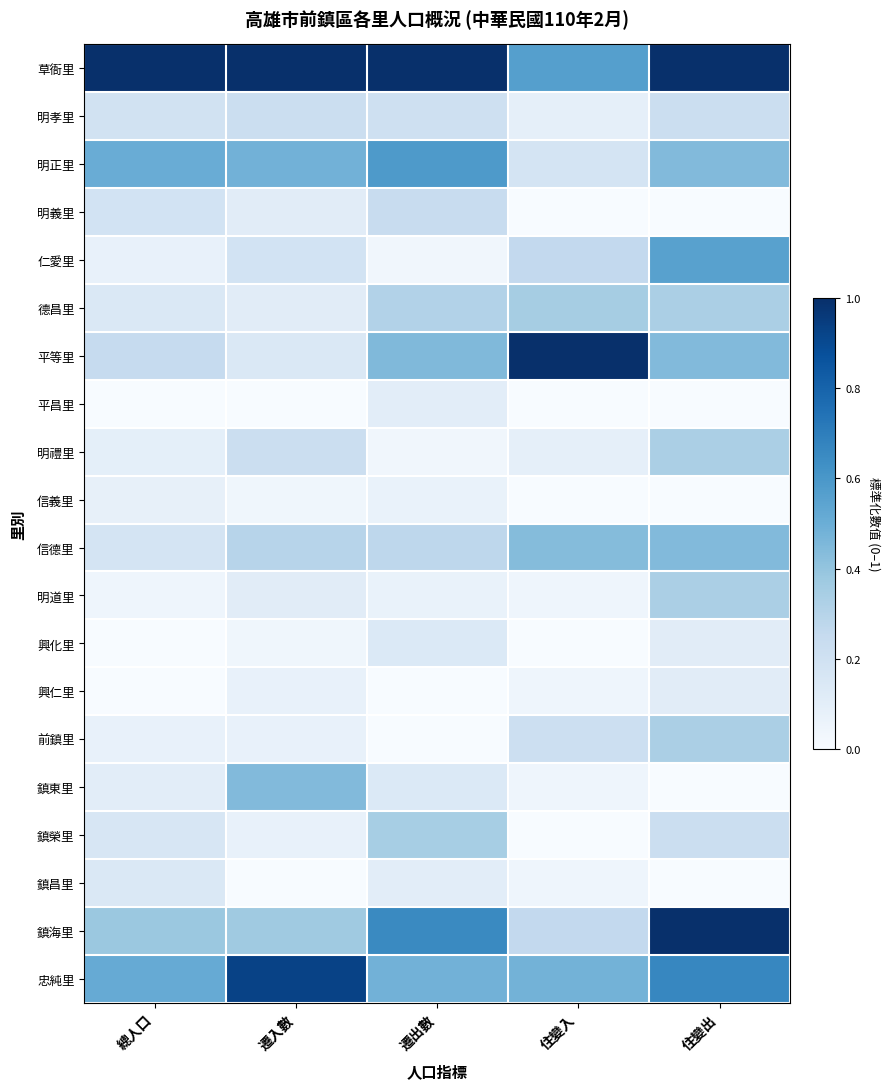

Reading left to right, what are all the values shown in this chart?

草衙里: 總人口=1.0	遷入數=1.0	遷出數=1.0	住變入=0.6	住變出=1.0
明孝里: 總人口=0.2	遷入數=0.2	遷出數=0.2	住變入=0.1	住變出=0.2
明正里: 總人口=0.5	遷入數=0.5	遷出數=0.6	住變入=0.2	住變出=0.4
明義里: 總人口=0.2	遷入數=0.1	遷出數=0.2	住變入=0.0	住變出=0.0
仁愛里: 總人口=0.1	遷入數=0.2	遷出數=0.0	住變入=0.3	住變出=0.6
德昌里: 總人口=0.1	遷入數=0.1	遷出數=0.3	住變入=0.3	住變出=0.3
平等里: 總人口=0.2	遷入數=0.1	遷出數=0.4	住變入=1.0	住變出=0.4
平昌里: 總人口=0.0	遷入數=0.0	遷出數=0.1	住變入=0.0	住變出=0.0
明禮里: 總人口=0.1	遷入數=0.2	遷出數=0.0	住變入=0.1	住變出=0.3
信義里: 總人口=0.1	遷入數=0.0	遷出數=0.1	住變入=0.0	住變出=0.0
信德里: 總人口=0.2	遷入數=0.3	遷出數=0.3	住變入=0.4	住變出=0.4
明道里: 總人口=0.0	遷入數=0.1	遷出數=0.1	住變入=0.0	住變出=0.3
興化里: 總人口=0.0	遷入數=0.0	遷出數=0.1	住變入=0.0	住變出=0.1
興仁里: 總人口=0.0	遷入數=0.1	遷出數=0.0	住變入=0.0	住變出=0.1
前鎮里: 總人口=0.1	遷入數=0.1	遷出數=0.0	住變入=0.2	住變出=0.3
鎮東里: 總人口=0.1	遷入數=0.4	遷出數=0.1	住變入=0.0	住變出=0.0
鎮榮里: 總人口=0.2	遷入數=0.1	遷出數=0.3	住變入=0.0	住變出=0.2
鎮昌里: 總人口=0.1	遷入數=0.0	遷出數=0.1	住變入=0.0	住變出=0.0
鎮海里: 總人口=0.4	遷入數=0.4	遷出數=0.7	住變入=0.3	住變出=1.0
忠純里: 總人口=0.5	遷入數=0.9	遷出數=0.5	住變入=0.5	住變出=0.7